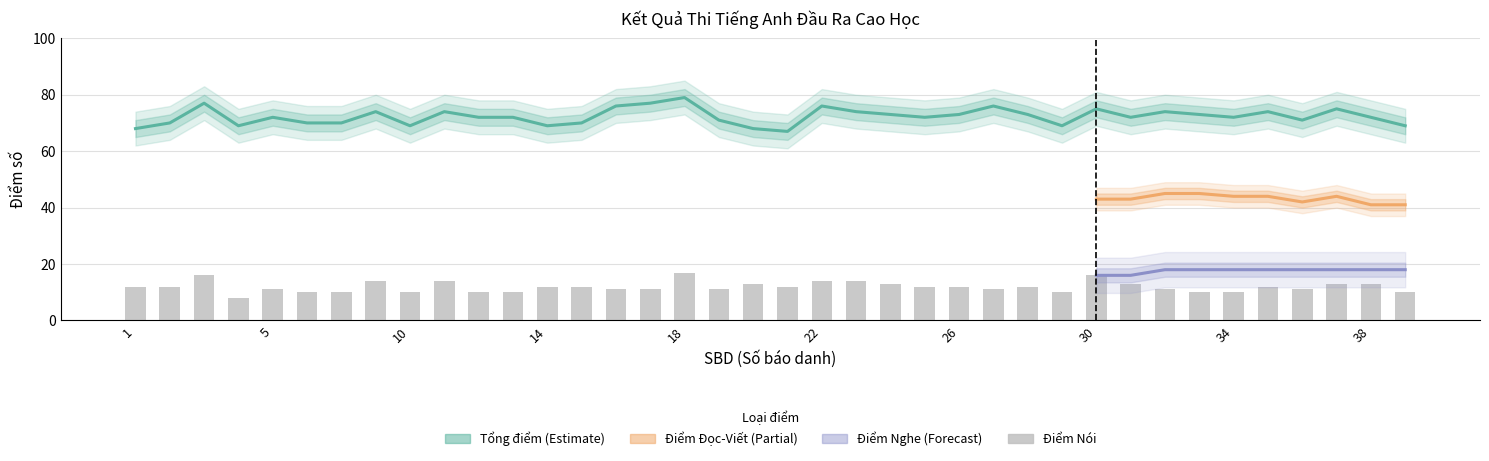

True or false: Điểm Nói has a value of 11 at 36.

True